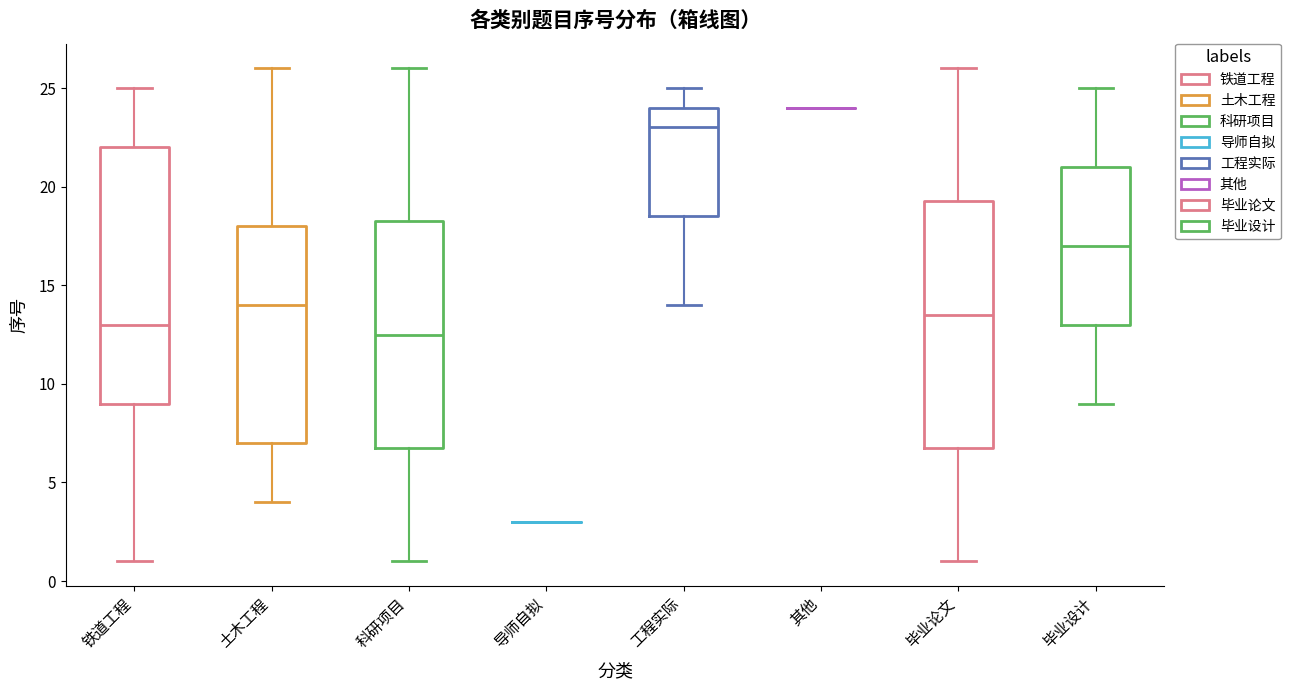

Comparing the boxes themselves (not the whiskers), which one is the tallest?

铁道工程